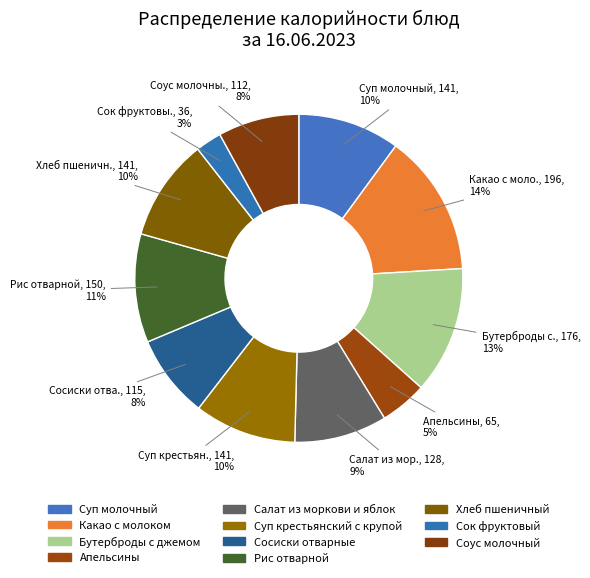

What is the change in value from Салат из моркови и яблок to Сосиски отварные?

-13